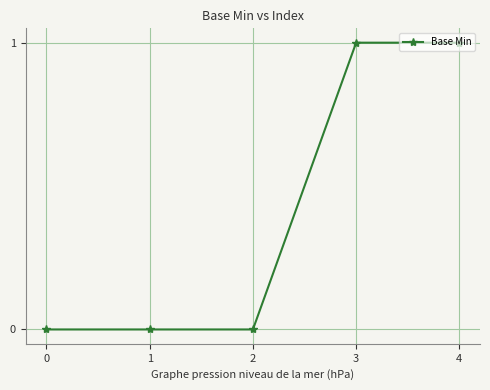

Is it true that the value at 0 is 0?

True